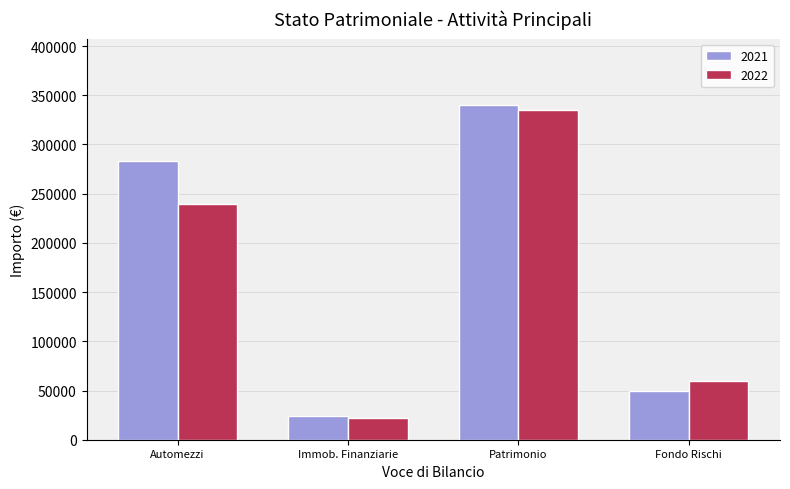

Count the number of categories in the chart.

4